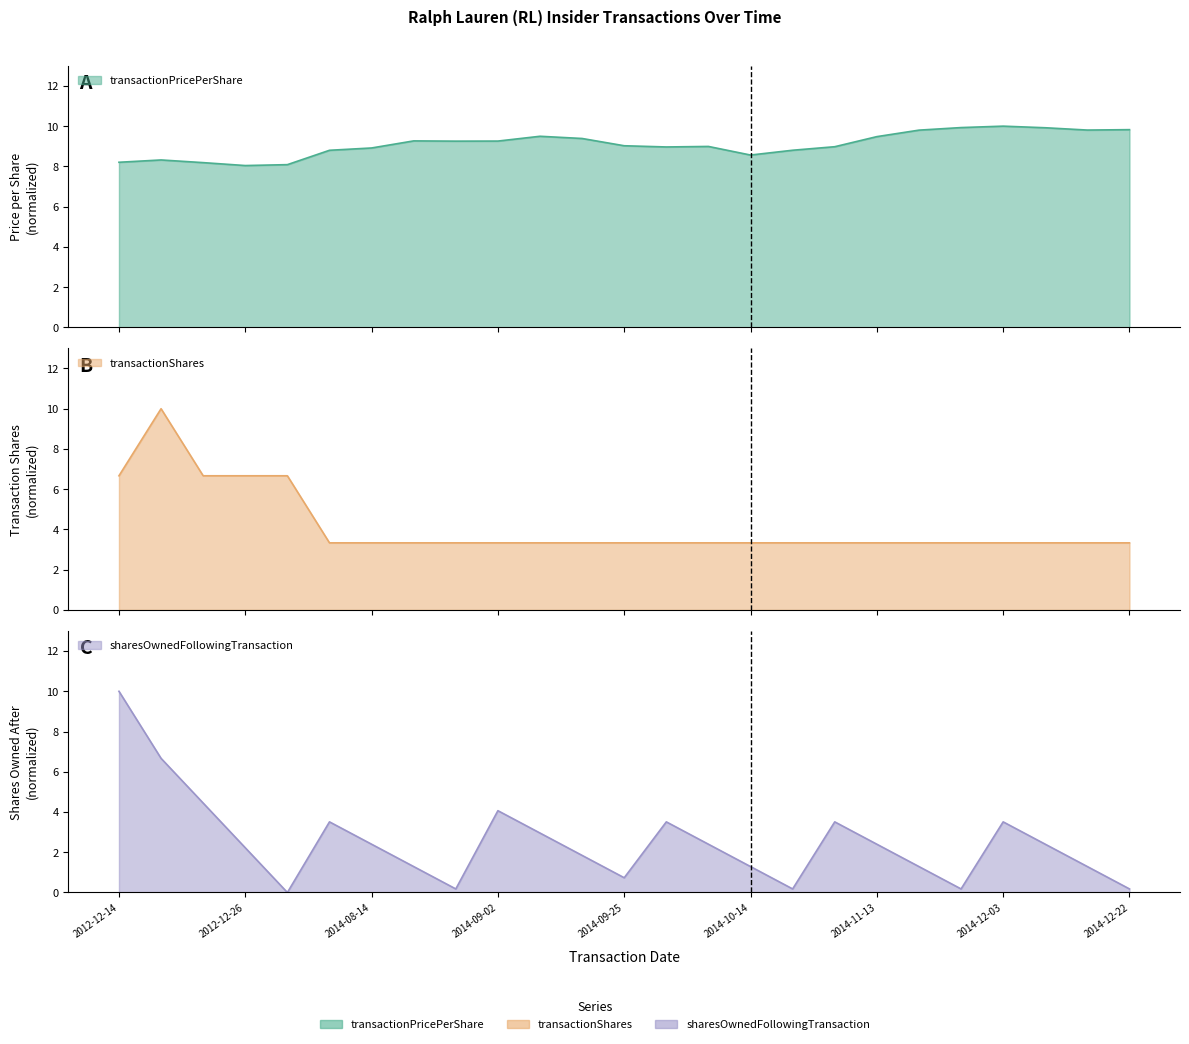

True or false: transactionShares has more than 1 points higher than both neighbors.

False